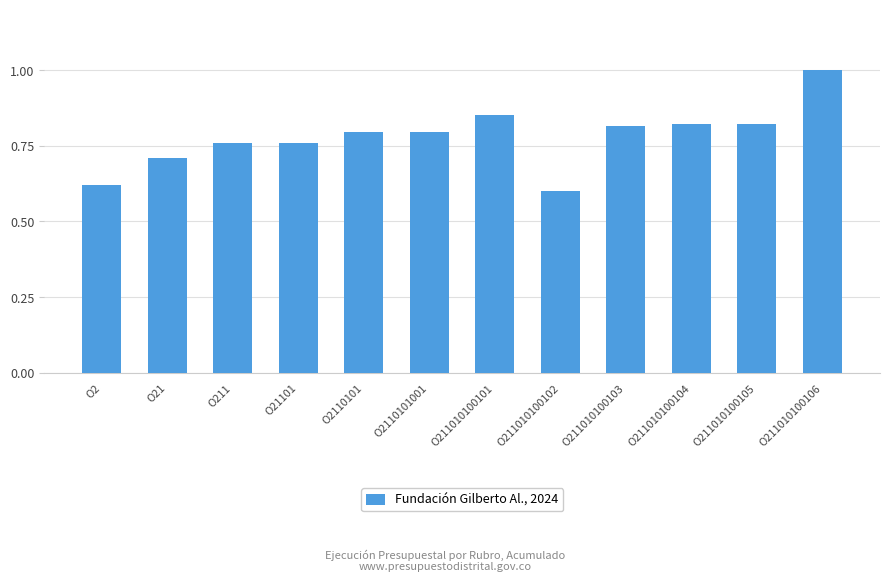

The value at O2110101 is 0.4. True or false?

False